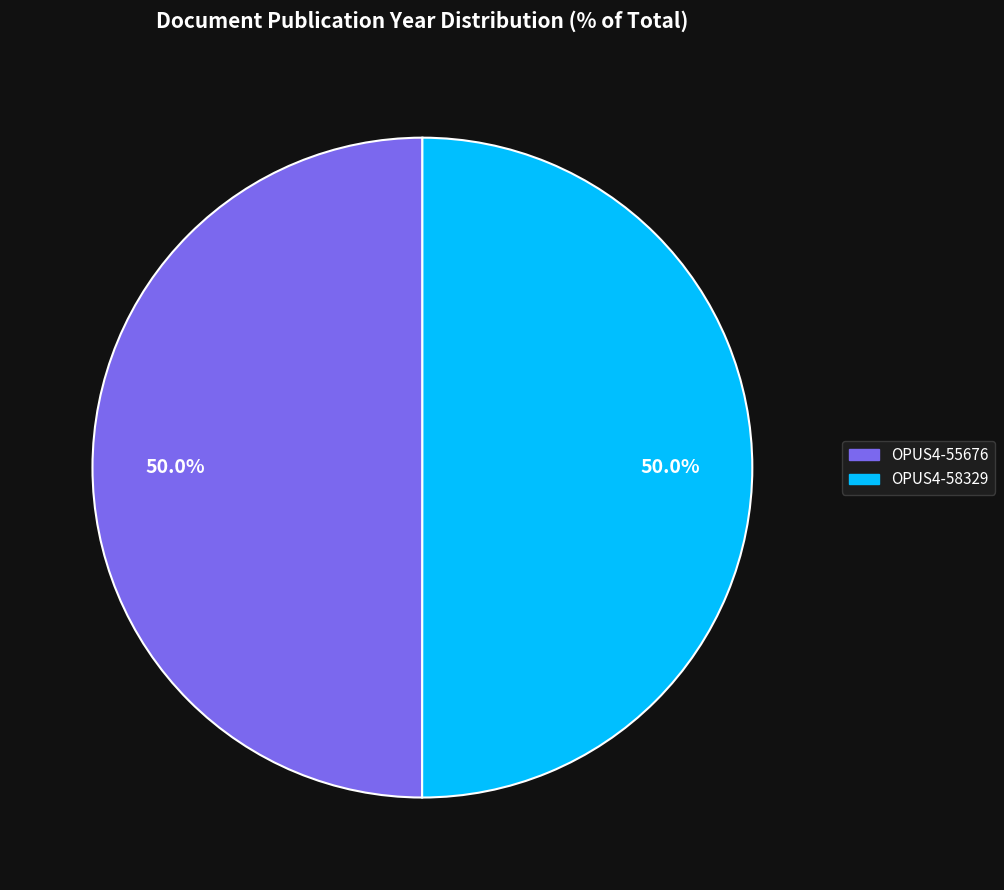

What percentage do OPUS4-55676 and OPUS4-58329 together represent?

100.0%